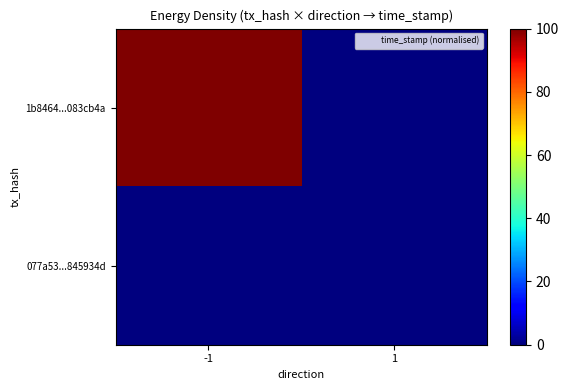

Which series changed the most between -1 and 1?

1b8464...083cb4a